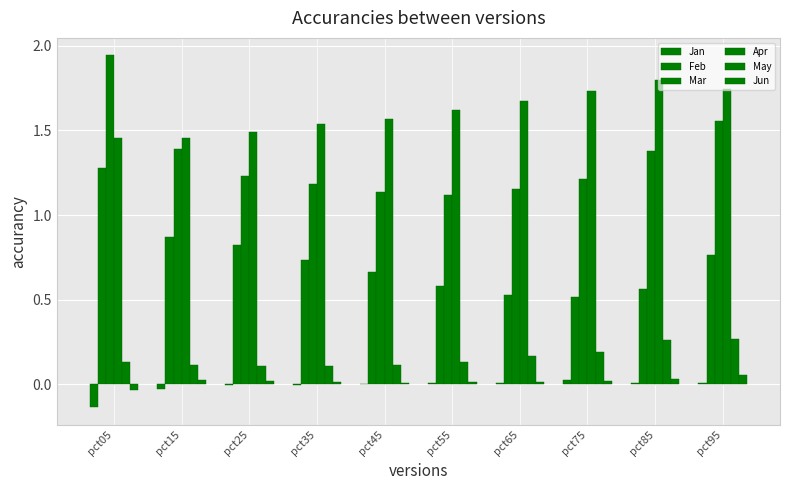

Which label corresponds to the smallest value in the chart?

pct05